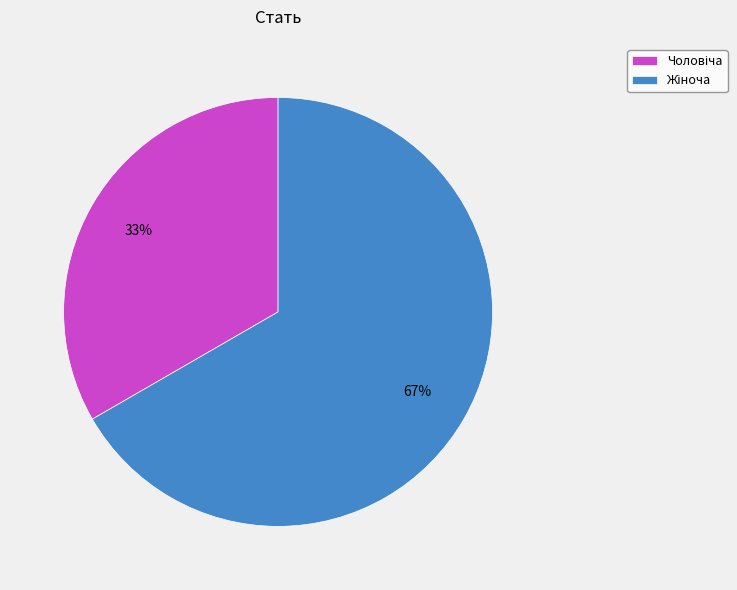

Count the number of slices in the pie.

2